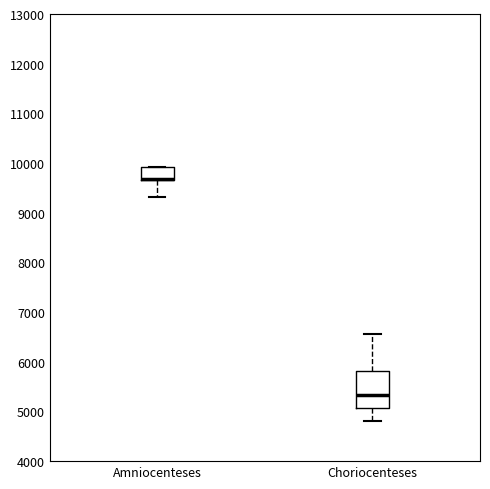

Which box is the tallest, from its lower edge to its upper edge?

Choriocenteses